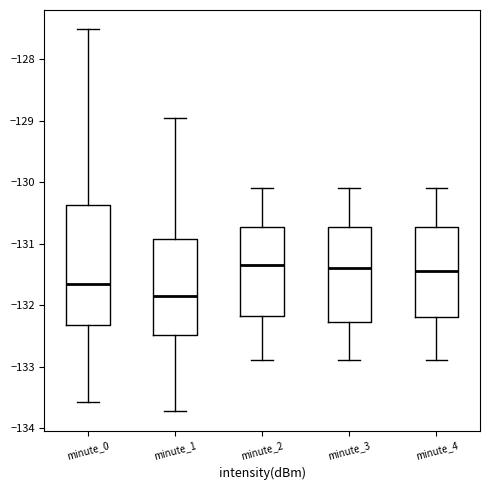

Reading left to right, transcribe this box plot: for each box, give where its median line is, the range the box spans, and where its two whiskers end, as read against the y-axis. The values are not printed on the chart, so give them approximately, as read against the axis.

minute_0: median -131.7, box -132.3 to -130.4, whiskers -133.6 to -127.5
minute_1: median -131.8, box -132.5 to -130.9, whiskers -133.7 to -129.0
minute_2: median -131.3, box -132.2 to -130.7, whiskers -132.9 to -130.1
minute_3: median -131.4, box -132.3 to -130.7, whiskers -132.9 to -130.1
minute_4: median -131.4, box -132.2 to -130.7, whiskers -132.9 to -130.1